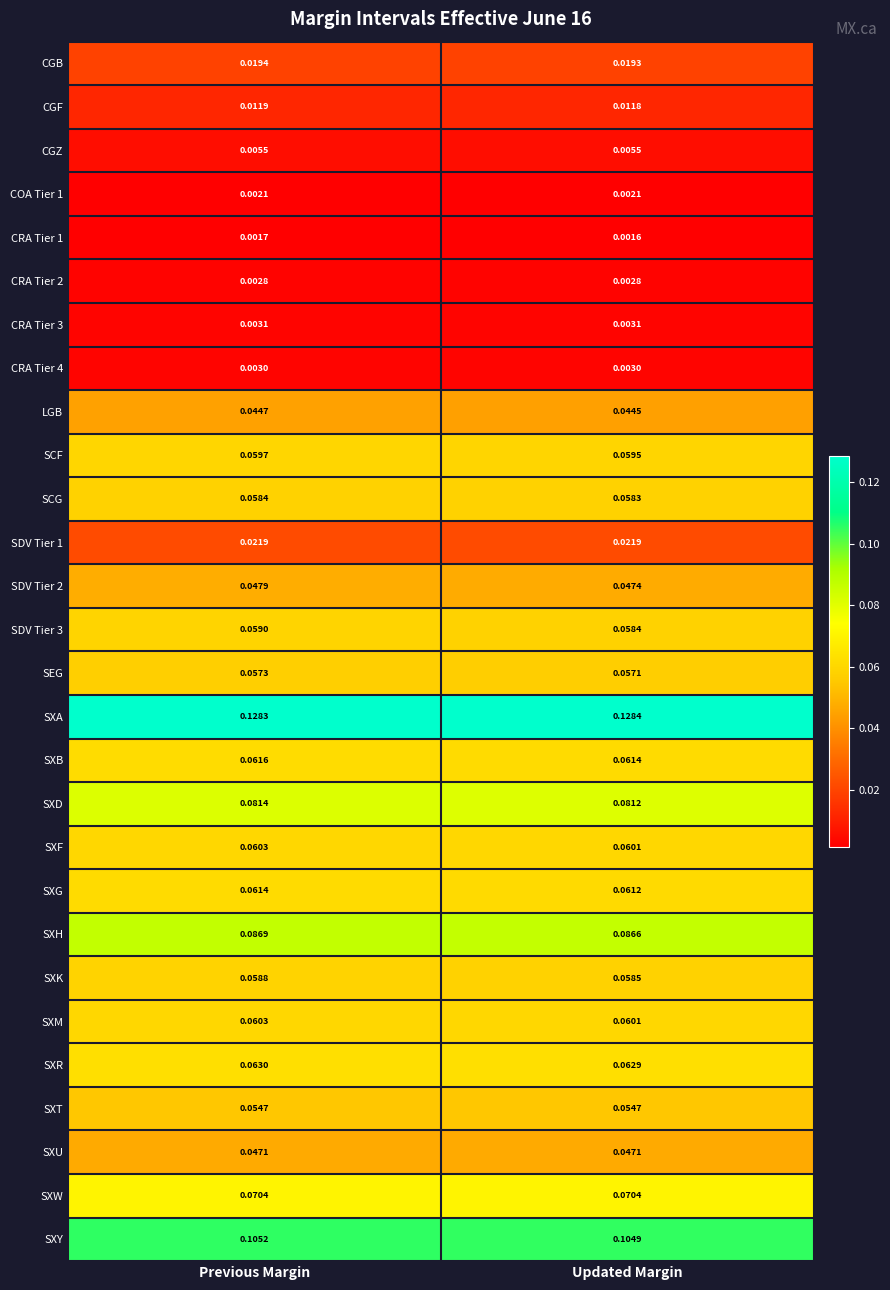

List the labels in order of SXY value, largest first.

Previous Margin, Updated Margin